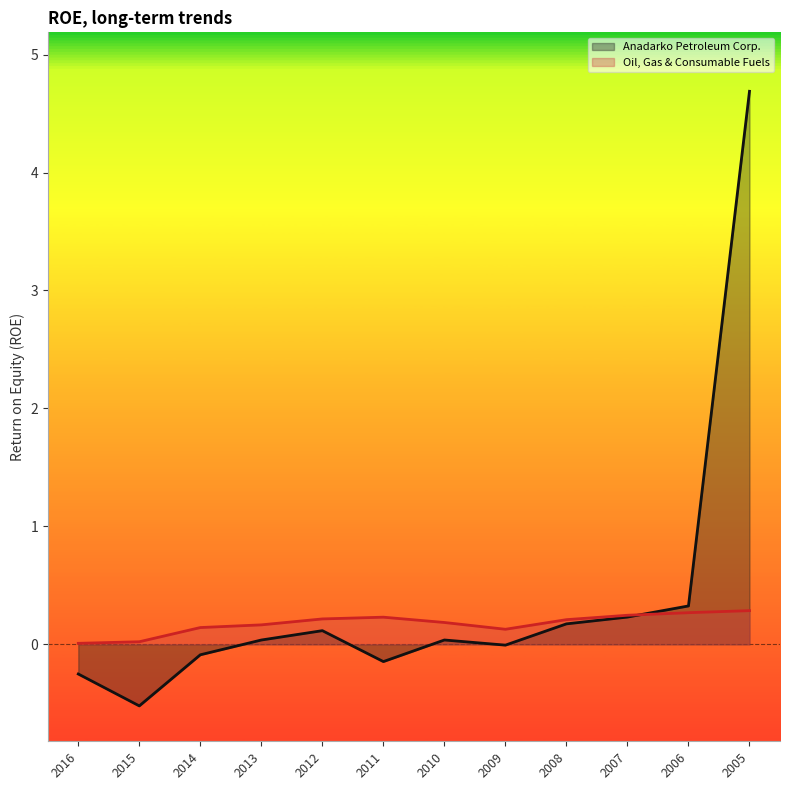

List the series in order of their peak value, lowest first.

Oil, Gas & Consumable Fuels, Anadarko Petroleum Corp.